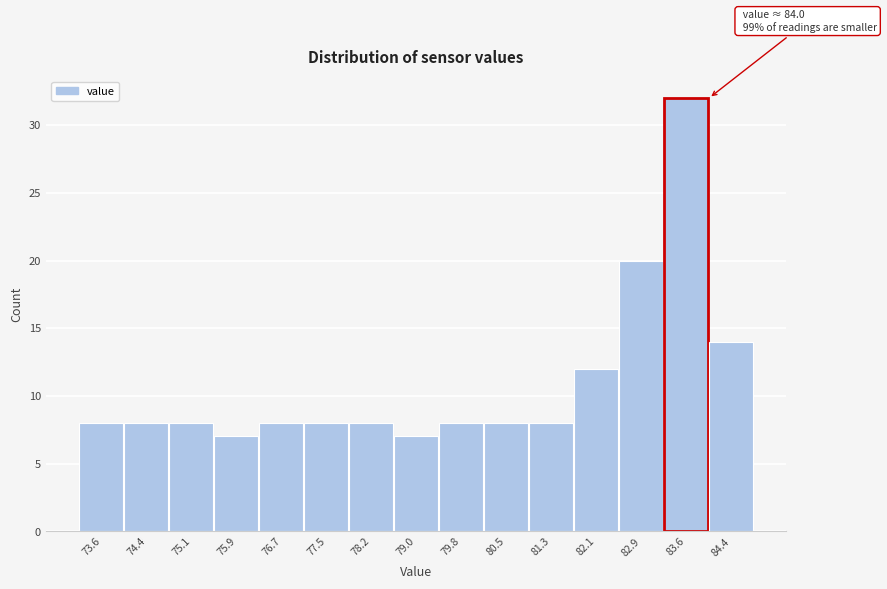

Which range on the x-axis has the tallest bar?

83.3 to 84.0